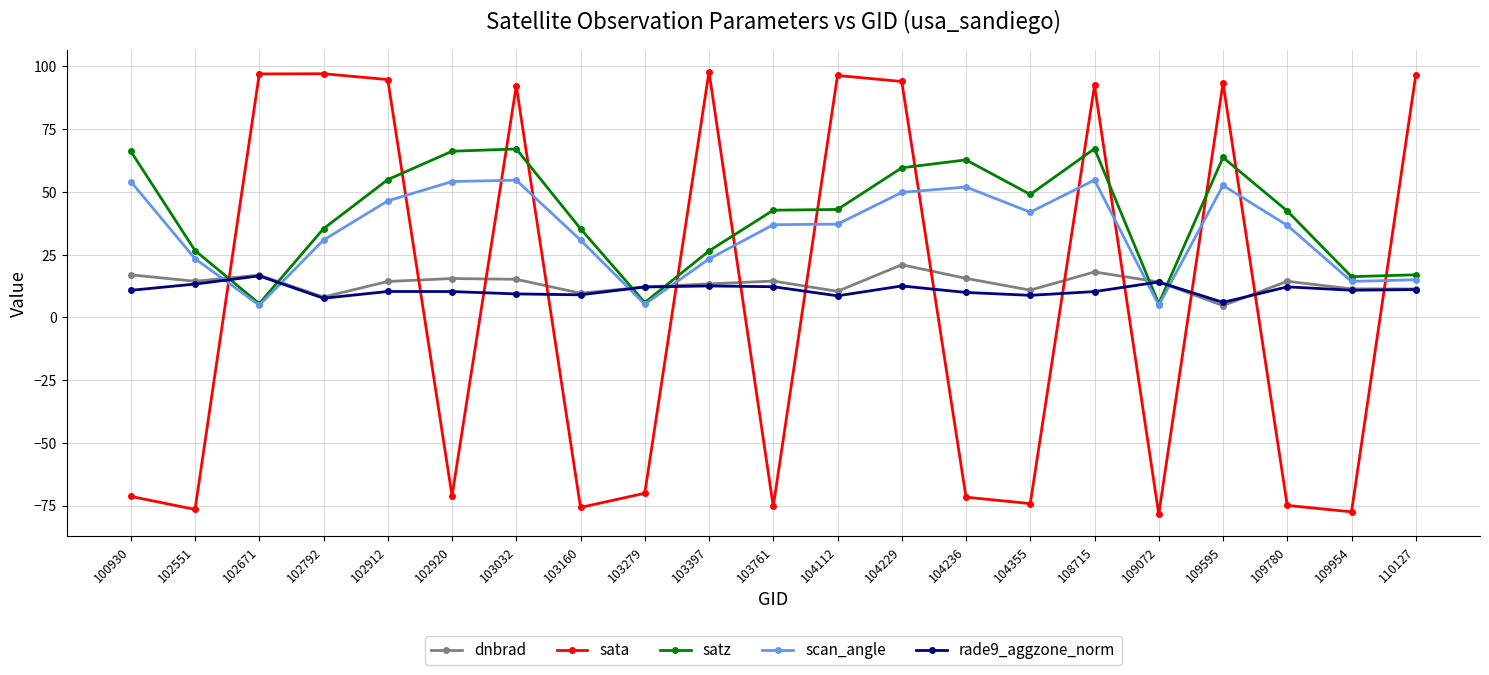

What is the total value across all series at 102920?

75.0